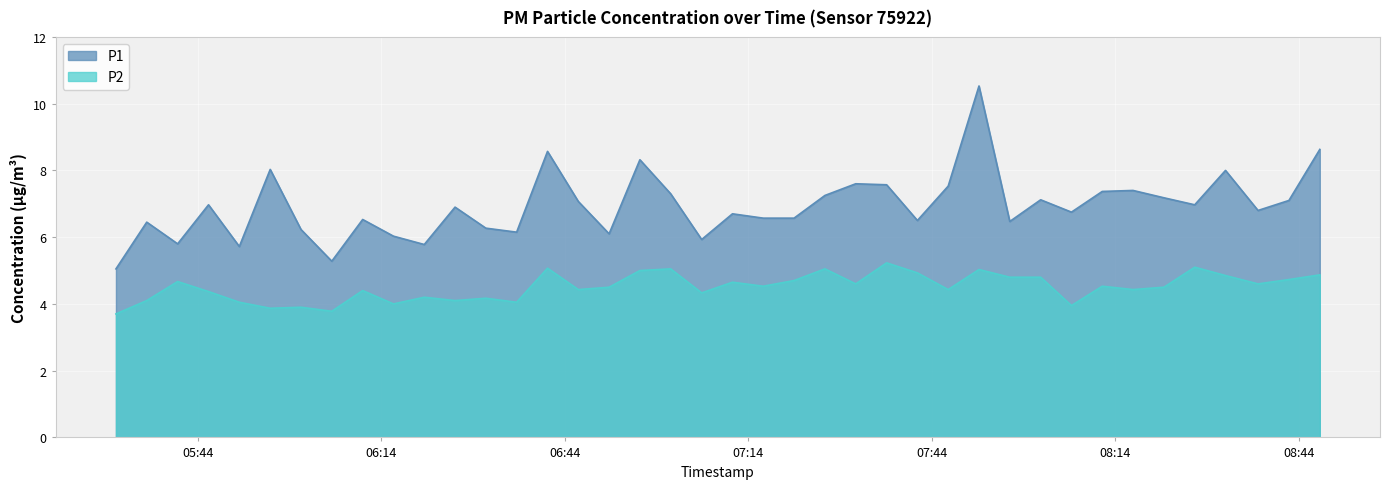

Where is P2 nearest to the value 4?

2023-05-14T06:16:00